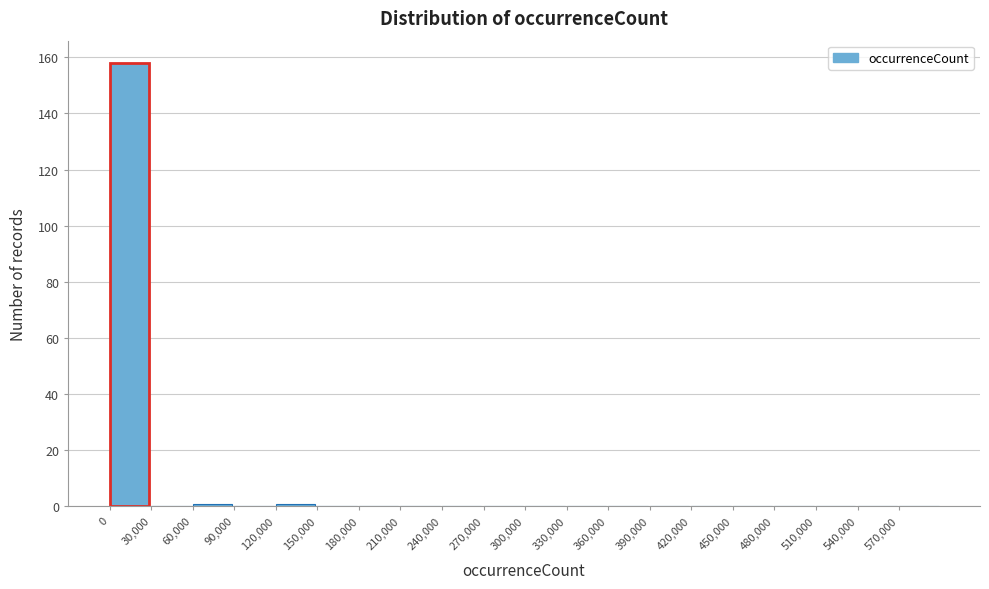

How tall is the bar that spans 0 to 30000 on the x-axis? The values are not printed on the chart, so give them approximately, as read against the axis.

158